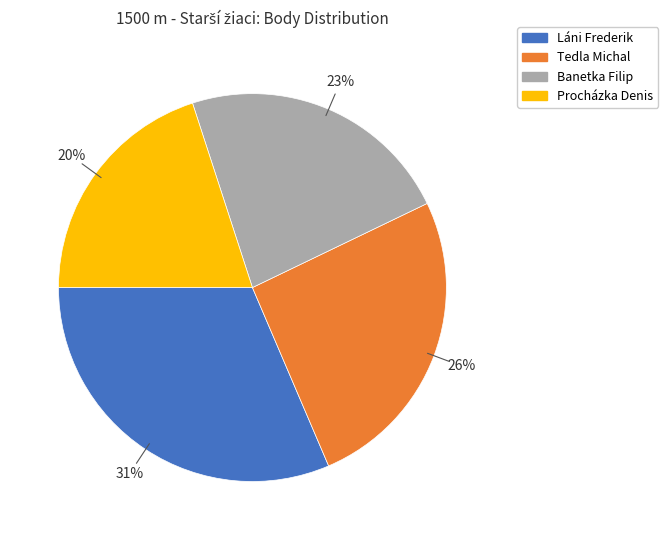

What is the largest slice in the pie chart?

Láni Frederik